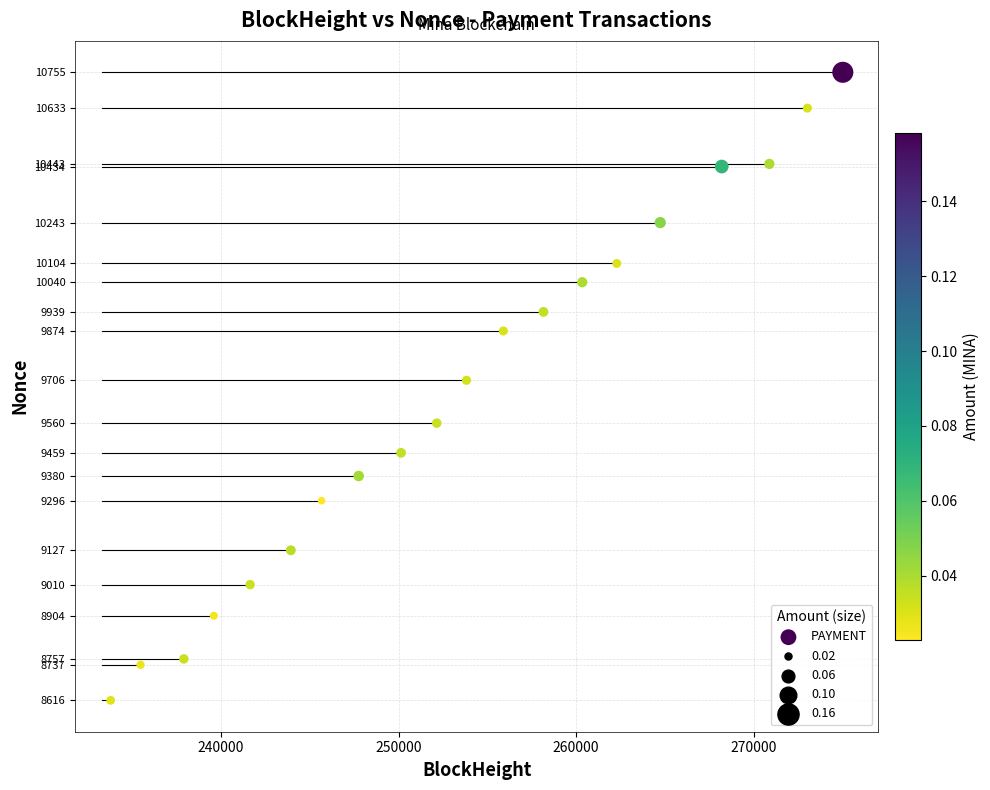

What is the range of X values (max minus min)?

41243